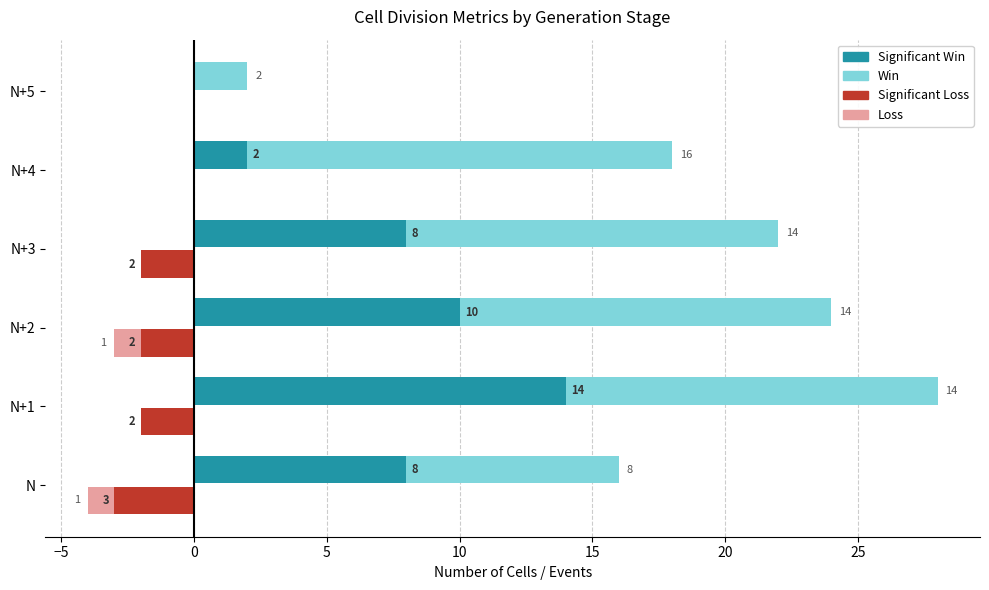

What is the label of the 2nd bar from the right?

N+4